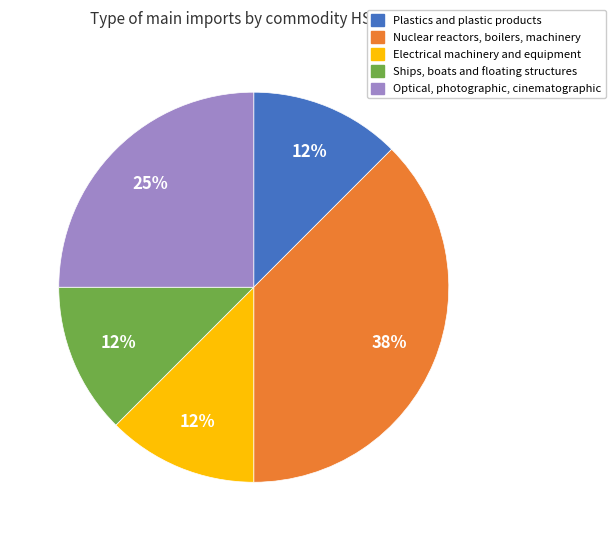

To the nearest percent, what is the average slice percentage?

20%